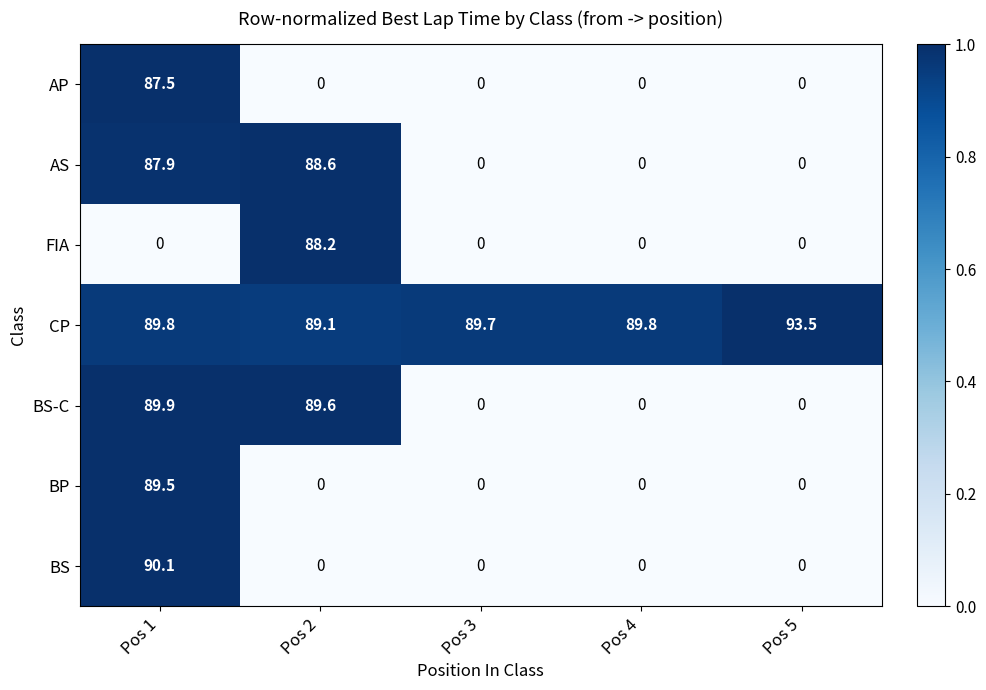

Which series has the largest total across all categories?

CP